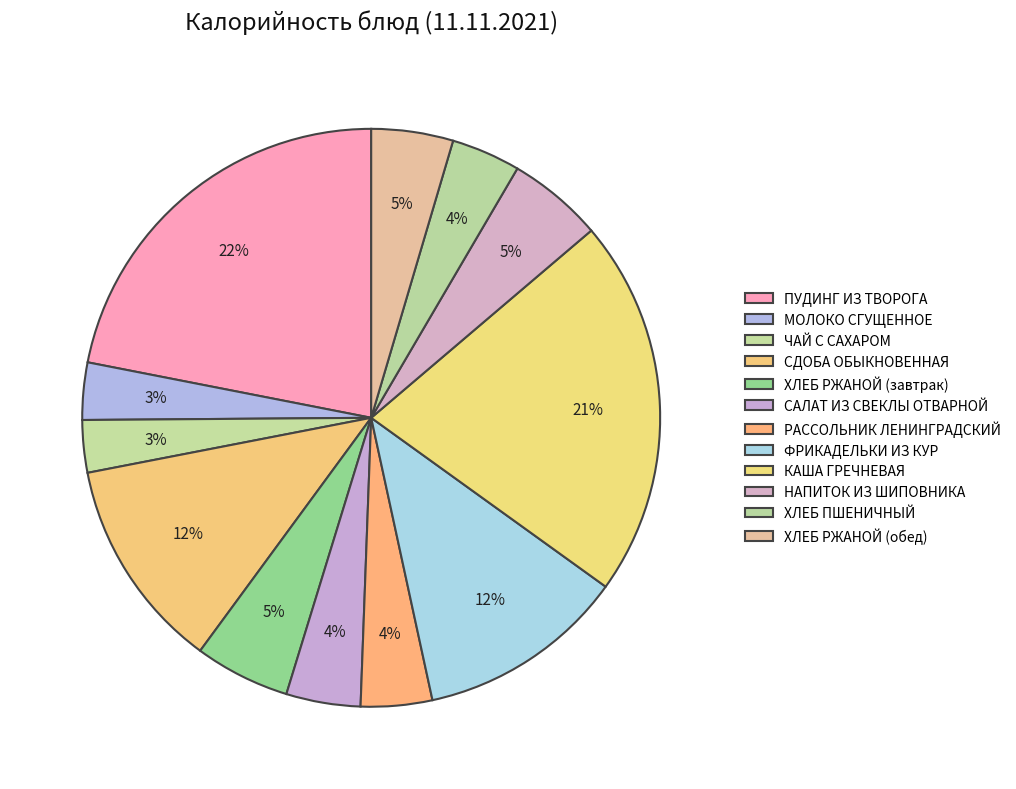

Count the number of slices in the pie.

12